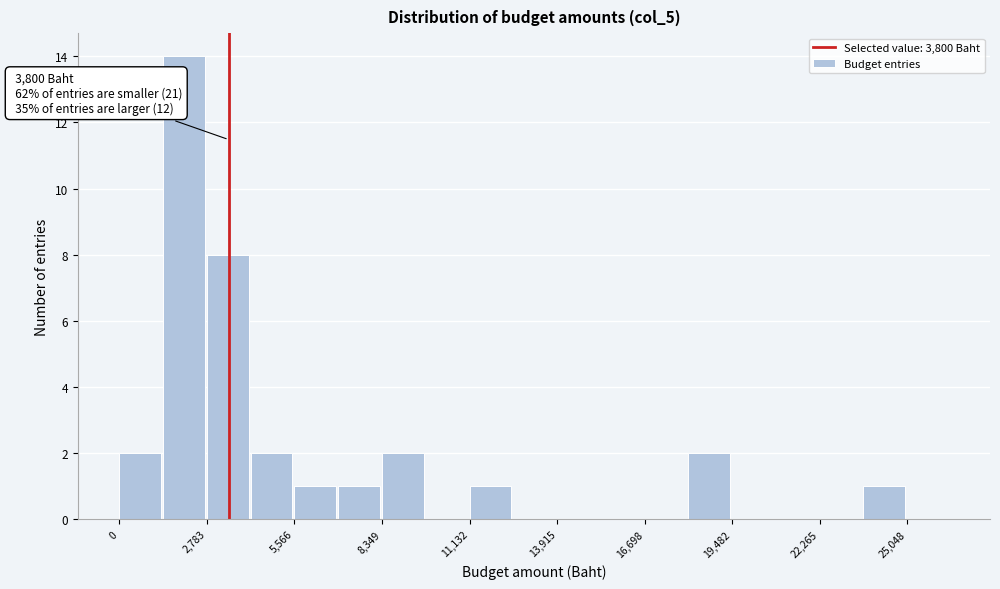

Read against the x-axis, roughly where is the centre of the tallest bar?

2000